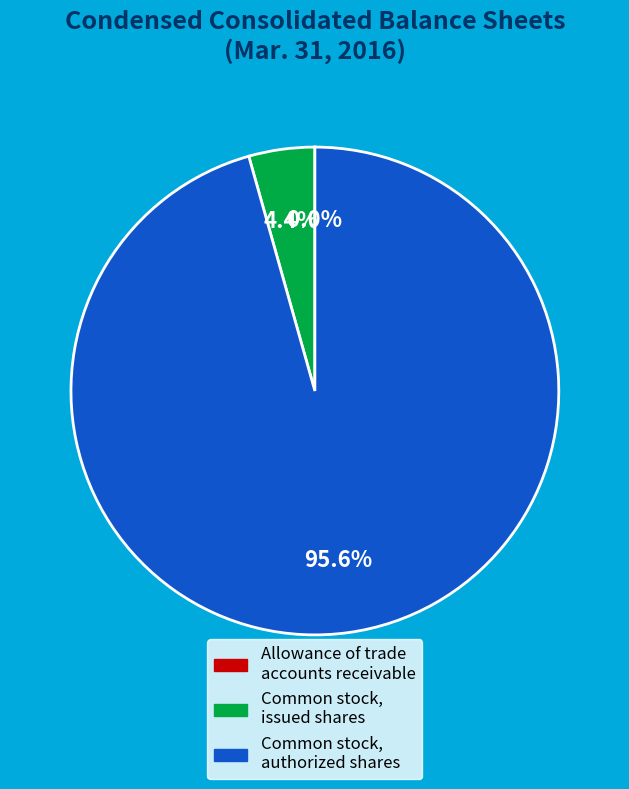

Is there a majority slice in this chart?

Yes